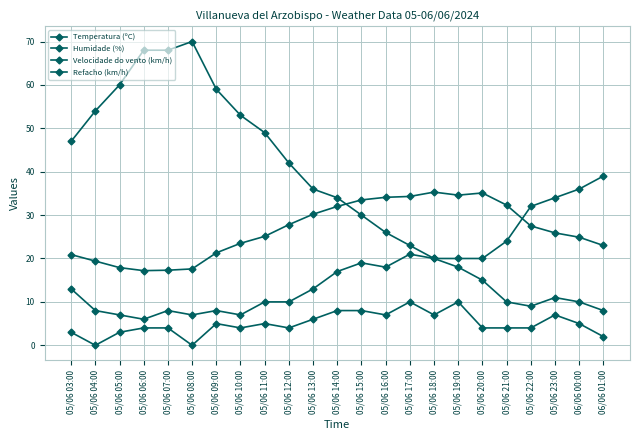

How many interior local peaks does the Refacho (km/h) series have?

5